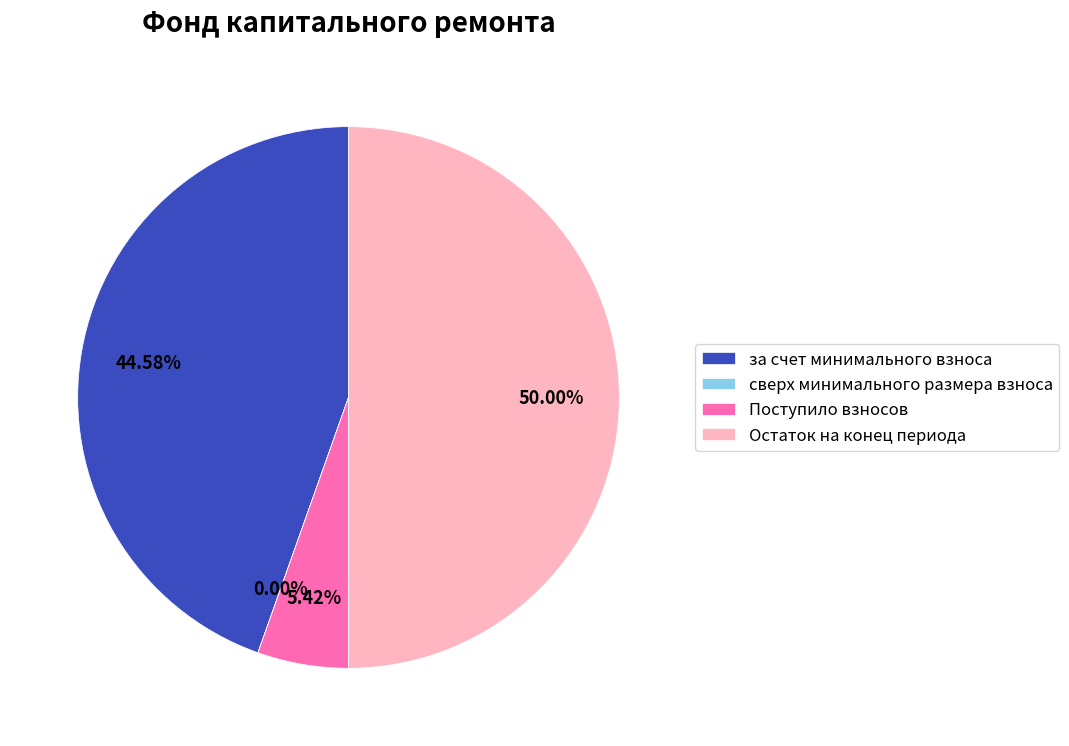

Which category has the biggest portion of the pie?

Остаток на конец периода